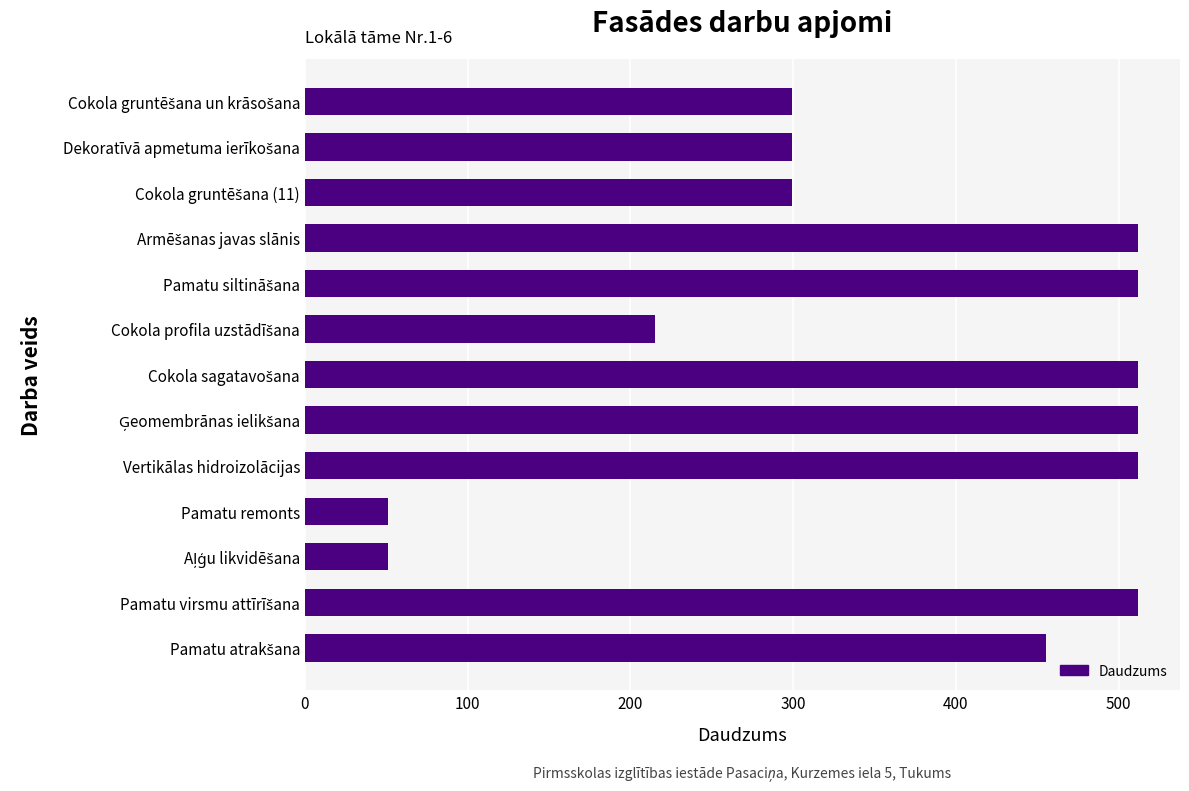

What is the difference between the second highest and second lowest values?

461.0